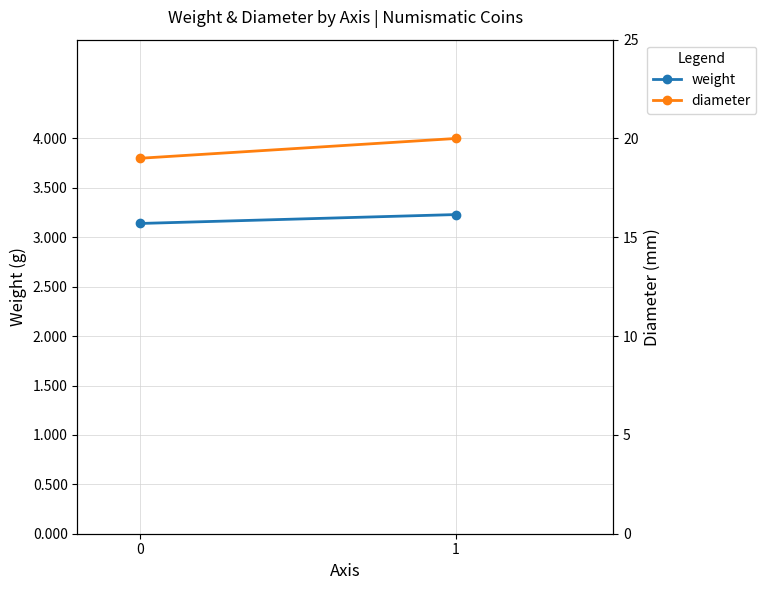

What is the difference between the highest and lowest values at 0?

15.9